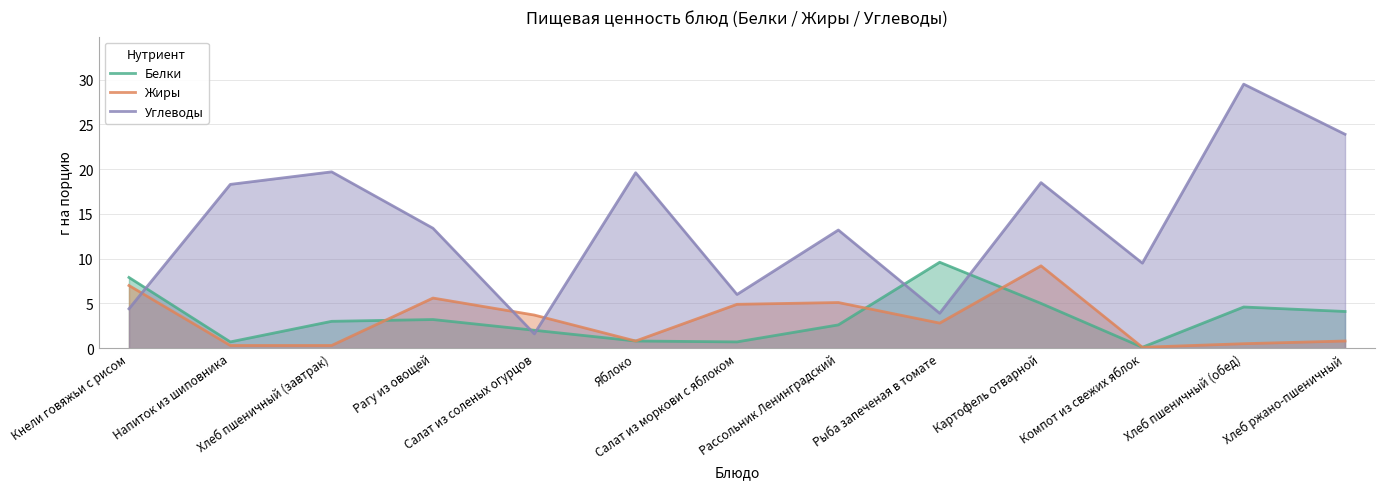

What is the average value of the Жиры series?

3.2